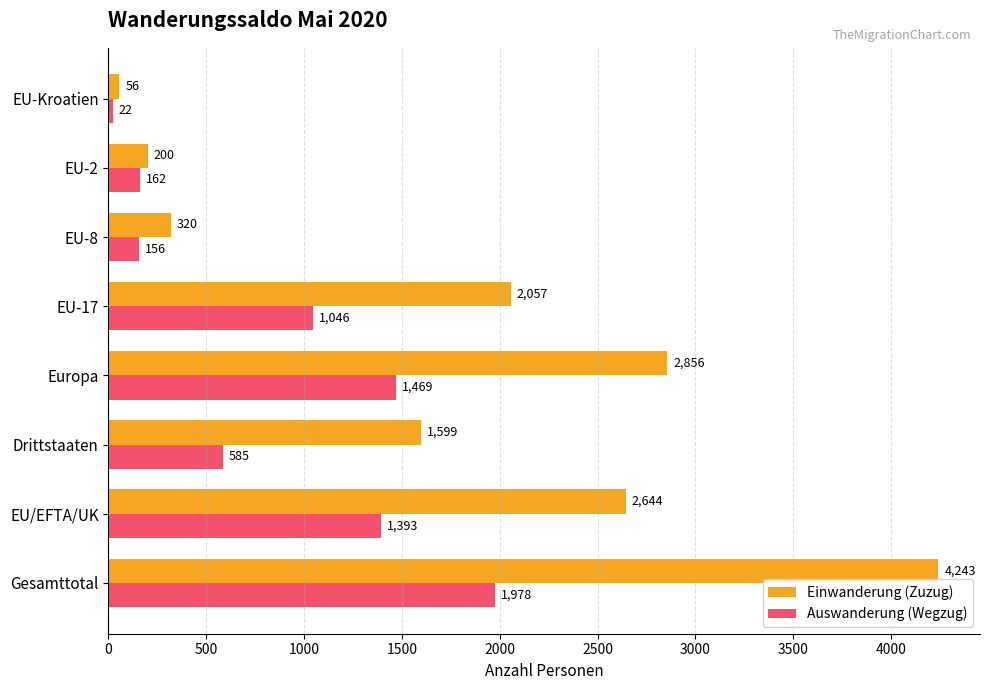

Between EU-8 and EU-2, which series saw the biggest shift?

Einwanderung (Zuzug)